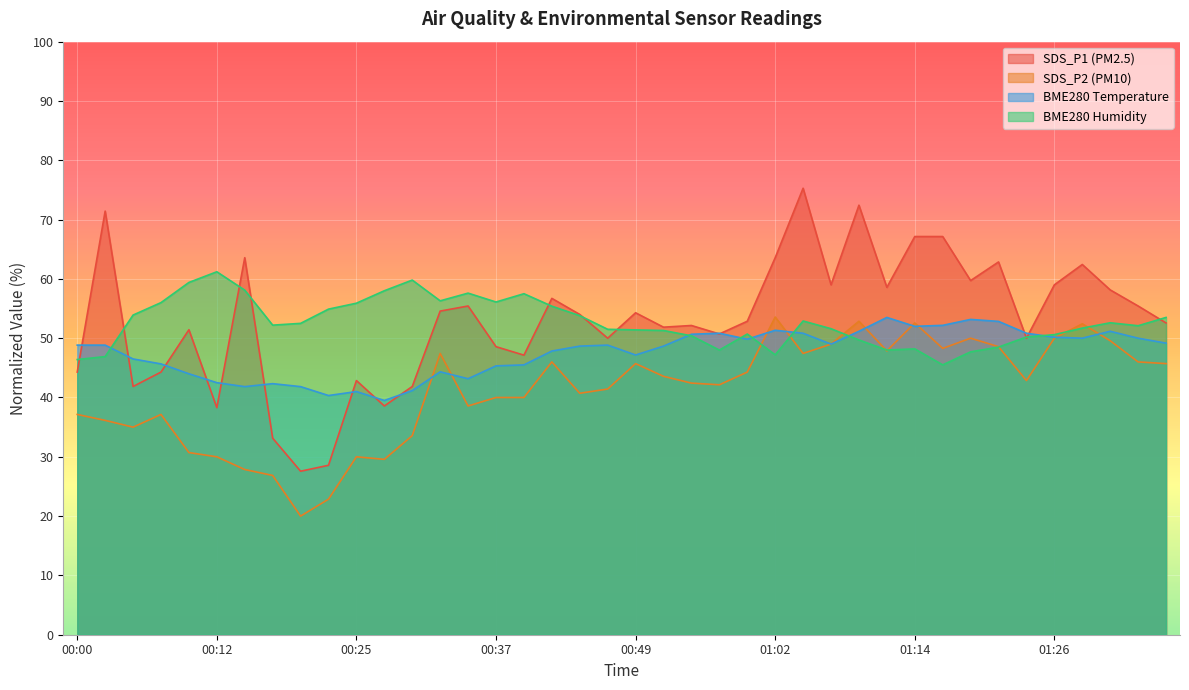

Reading left to right, list all the values displayed in this chart.

SDS_P1: 00:00=44.3	00:02=71.4	00:05=41.9	00:07=44.3	00:10=51.4	00:12=38.3	00:15=63.6	00:17=33.1	00:20=27.6	00:22=28.6	00:25=42.9	00:27=38.6	00:30=41.9	00:32=54.6	00:35=55.4	00:37=48.6	00:40=47.1	00:42=56.7	00:44=54.0	00:47=50.0	00:49=54.3	00:52=51.9	00:54=52.1	00:57=50.7	00:59=52.9	01:02=63.6	01:04=75.3	01:07=59.0	01:09=72.4	01:11=58.6	01:14=67.1	01:16=67.1	01:19=59.7	01:21=62.9	01:24=50.0	01:26=59.0	01:29=62.4	01:31=58.1	01:34=55.4	01:36=52.6
SDS_P2: 00:00=37.1	00:02=36.1	00:05=35.0	00:07=37.1	00:10=30.7	00:12=30.0	00:15=27.9	00:17=26.9	00:20=20.0	00:22=22.9	00:25=30.0	00:27=29.6	00:30=33.6	00:32=47.4	00:35=38.6	00:37=40.0	00:40=40.0	00:42=46.0	00:44=40.7	00:47=41.4	00:49=45.7	00:52=43.6	00:54=42.4	00:57=42.1	00:59=44.3	01:02=53.6	01:04=47.4	01:07=49.0	01:09=52.9	01:11=47.9	01:14=52.6	01:16=48.3	01:19=50.0	01:21=48.6	01:24=42.9	01:26=50.0	01:29=52.4	01:31=49.6	01:34=46.0	01:36=45.7
BME280_temperature: 00:00=48.8	00:02=48.8	00:05=46.5	00:07=45.7	00:10=44.0	00:12=42.5	00:15=41.8	00:17=42.3	00:20=41.8	00:22=40.3	00:25=41.0	00:27=39.5	00:30=41.2	00:32=44.3	00:35=43.2	00:37=45.3	00:40=45.5	00:42=47.8	00:44=48.7	00:47=48.8	00:49=47.2	00:52=48.7	00:54=50.7	00:57=50.8	00:59=49.8	01:02=51.3	01:04=50.8	01:07=49.0	01:09=51.2	01:11=53.5	01:14=52.0	01:16=52.2	01:19=53.2	01:21=52.8	01:24=50.8	01:26=50.2	01:29=50.0	01:31=51.2	01:34=50.0	01:36=49.2
BME280_humidity: 00:00=46.4	00:02=46.9	00:05=53.9	00:07=56.0	00:10=59.4	00:12=61.2	00:15=58.1	00:17=52.2	00:20=52.5	00:22=54.9	00:25=55.9	00:27=58.0	00:30=59.8	00:32=56.3	00:35=57.6	00:37=56.1	00:40=57.5	00:42=55.4	00:44=53.8	00:47=51.5	00:49=51.4	00:52=51.3	00:54=50.4	00:57=48.0	00:59=50.7	01:02=47.2	01:04=52.9	01:07=51.6	01:09=49.7	01:11=48.0	01:14=48.2	01:16=45.5	01:19=47.7	01:21=48.5	01:24=50.2	01:26=50.6	01:29=51.7	01:31=52.6	01:34=52.1	01:36=53.5